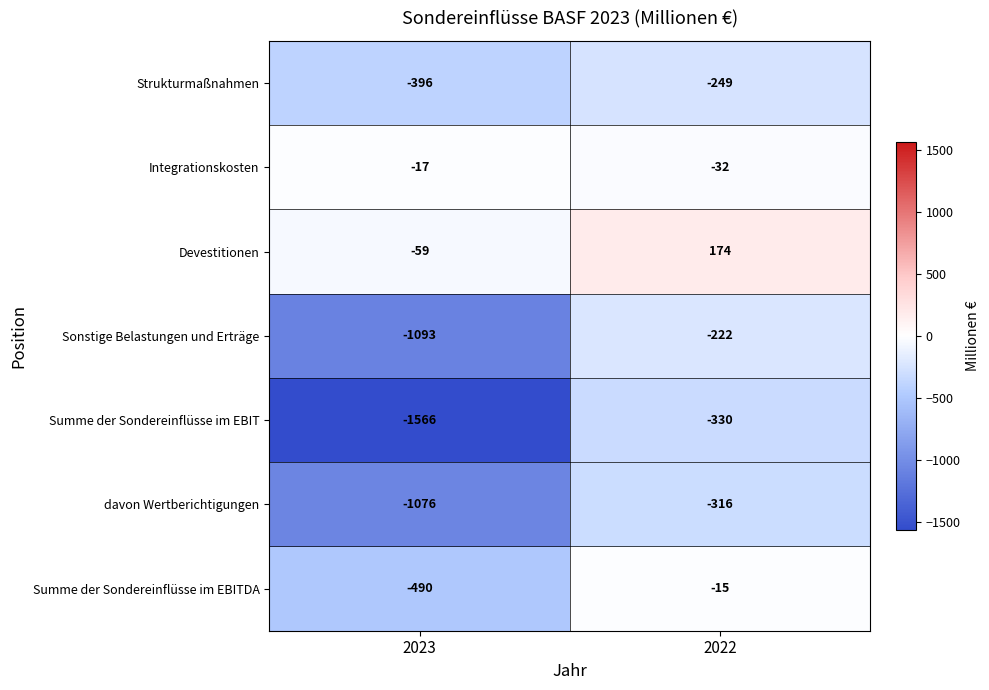

Reading left to right, what are all the values shown in this chart?

Strukturmaßnahmen: 2023=-396	2022=-249
Integrationskosten: 2023=-17	2022=-32
Devestitionen: 2023=-59	2022=174
Sonstige Belastungen und Erträge: 2023=-1093	2022=-222
Summe der Sondereinflüsse im EBIT: 2023=-1566	2022=-330
davon Wertberichtigungen: 2023=-1076	2022=-316
Summe der Sondereinflüsse im EBITDA: 2023=-490	2022=-15